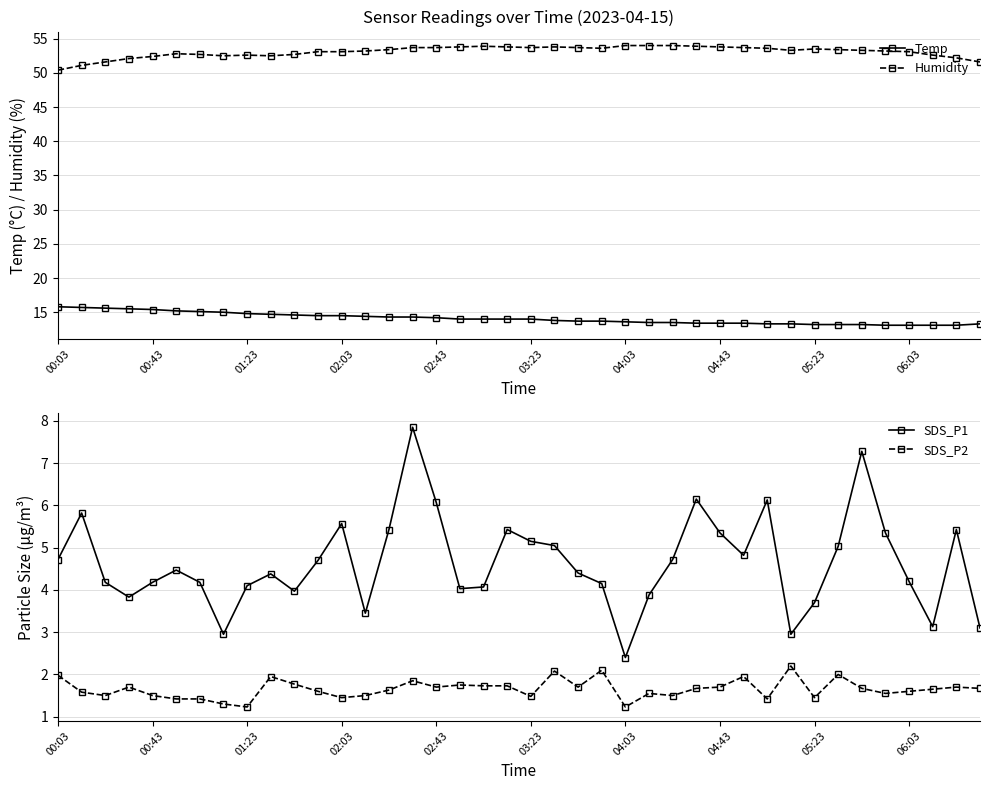

What is the minimum value for SDS_P2?

1.2